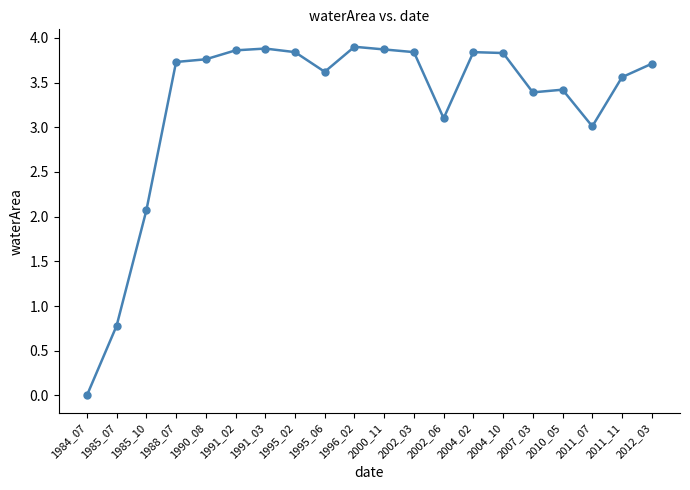

Reading left to right, what are all the values shown in this chart?

1984_07=0.0	1985_07=0.8	1985_10=2.1	1988_07=3.7	1990_08=3.8	1991_02=3.9	1991_03=3.9	1995_02=3.8	1995_06=3.6	1996_02=3.9	2000_11=3.9	2002_03=3.8	2002_06=3.1	2004_02=3.8	2004_10=3.8	2007_03=3.4	2010_05=3.4	2011_07=3.0	2011_11=3.6	2012_03=3.7